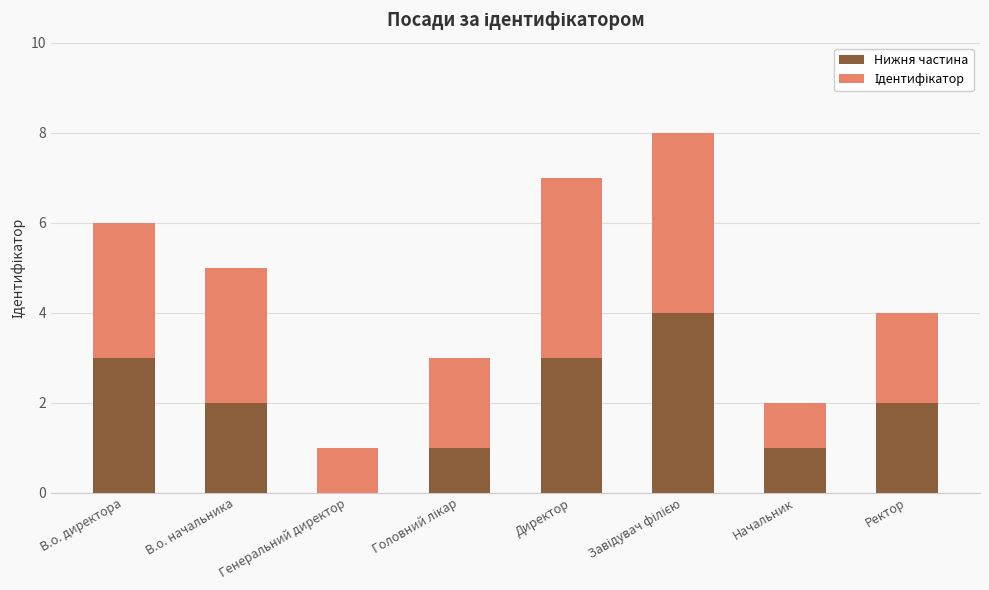

How many data points does each series have?

8